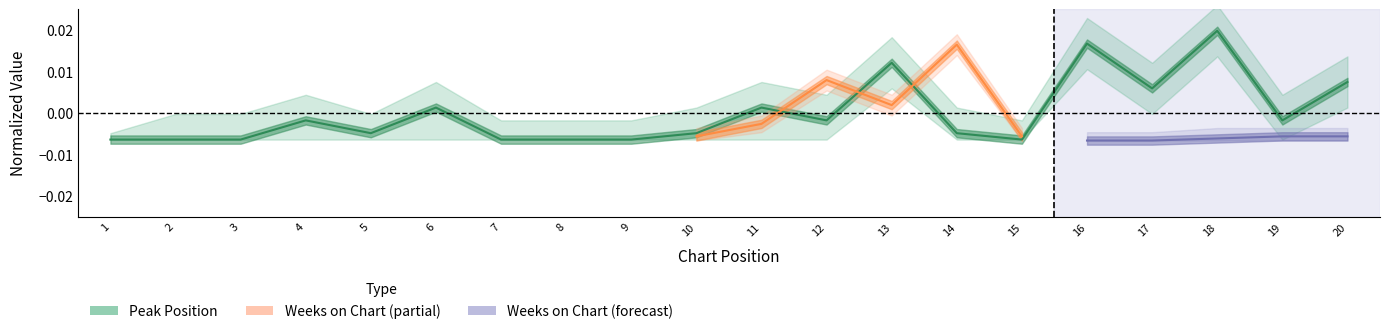

Reading right to left, list all the values displayed in this chart.

20=0.0	19=-0.0	18=0.0	17=0.0	16=0.0	15=-0.0	14=-0.0	13=0.0	12=-0.0	11=0.0	10=-0.0	9=-0.0	8=-0.0	7=-0.0	6=0.0	5=-0.0	4=-0.0	3=-0.0	2=-0.0	1=-0.0